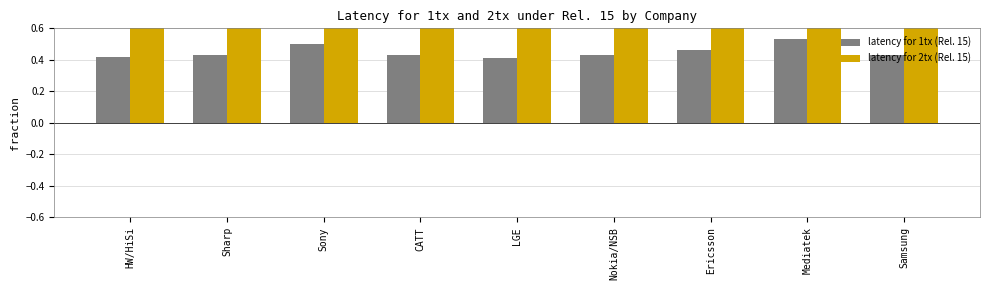

What is the label of the 5th bar from the right?

LGE